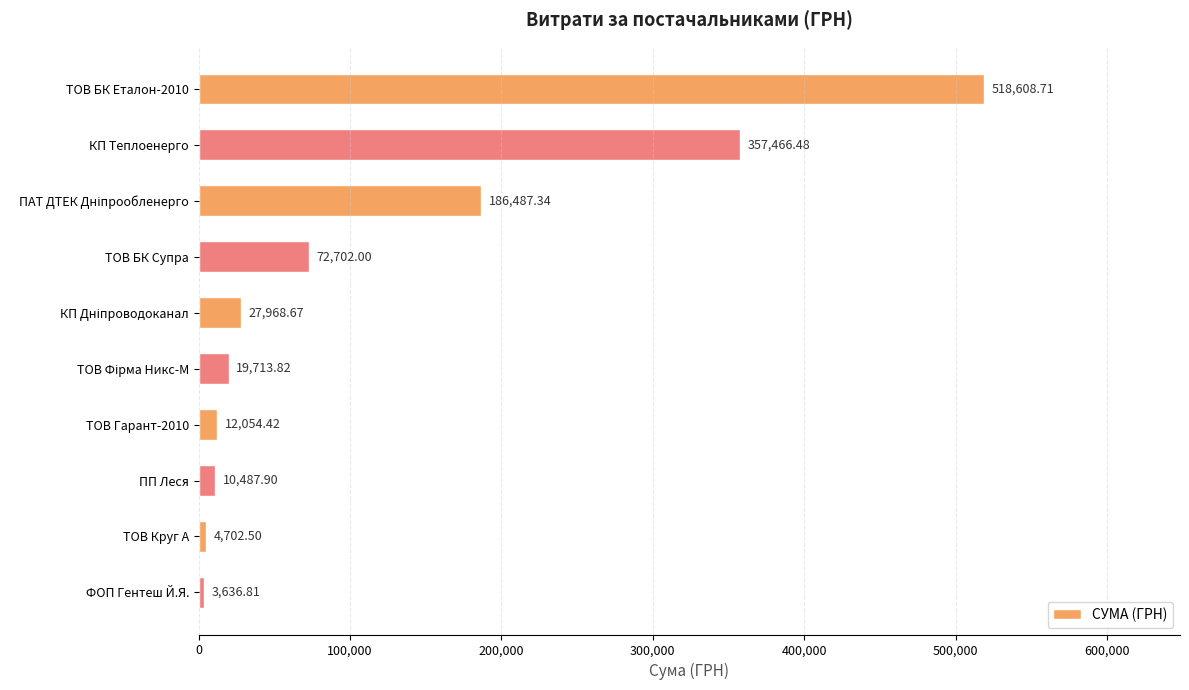

What is the label of the 2nd bar from the bottom?

ТОВ Круг А